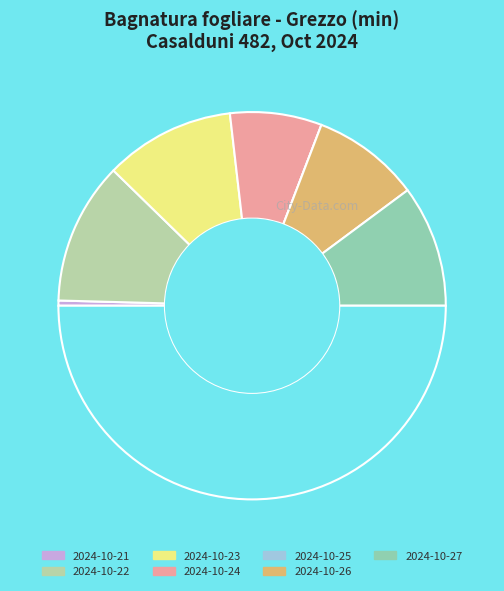

Rank the categories by value from lowest to highest.

2024-10-25, 2024-10-21, 2024-10-24, 2024-10-26, 2024-10-27, 2024-10-23, 2024-10-22